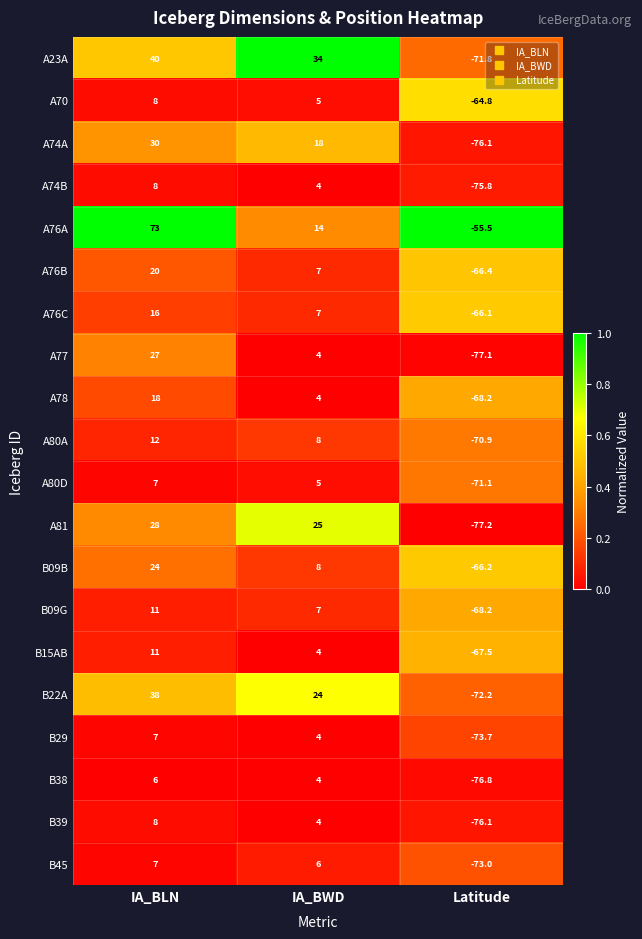

What is the difference between the second highest and minimum values in the A76A series?

69.5